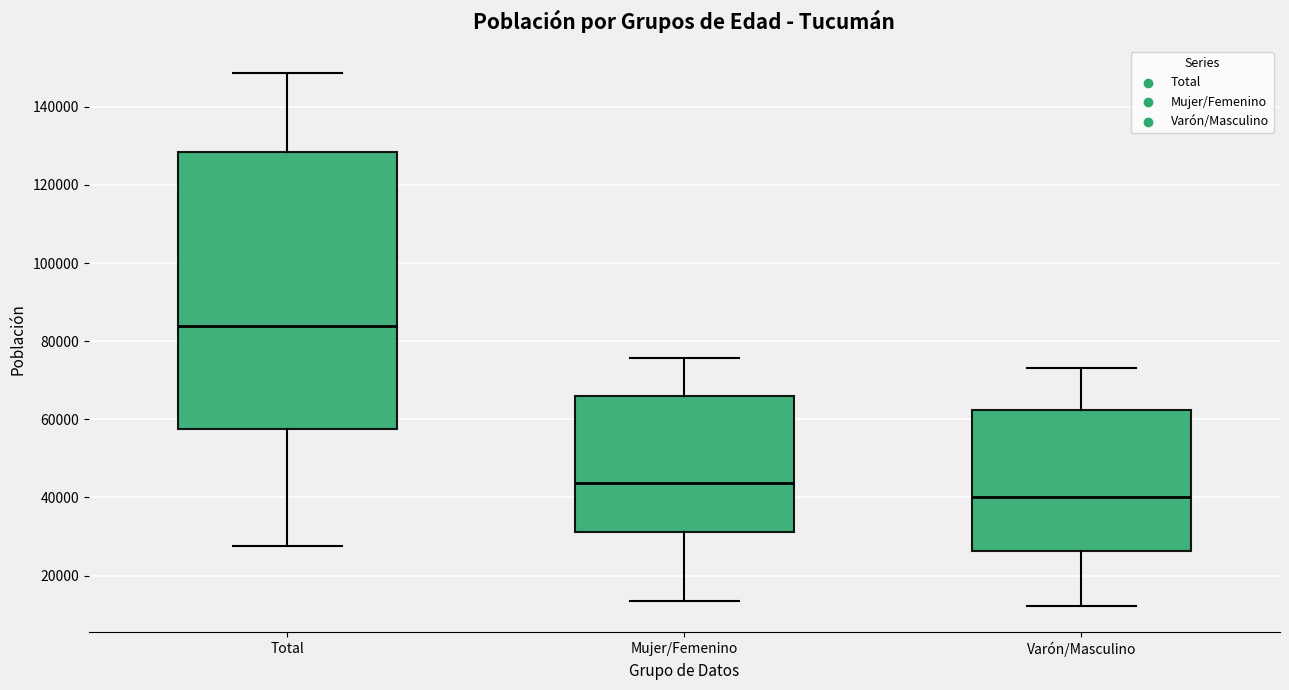

Reading left to right, read every box against the y-axis: the position of its median line, the range the box covers, and the ends of its whiskers. The values are not printed on the chart, so give them approximately, as read against the axis.

Total: median 84000, box 58000 to 128000, whiskers 28000 to 148000
Mujer/Femenino: median 44000, box 32000 to 66000, whiskers 14000 to 76000
Varón/Masculino: median 40000, box 26000 to 62000, whiskers 12000 to 74000